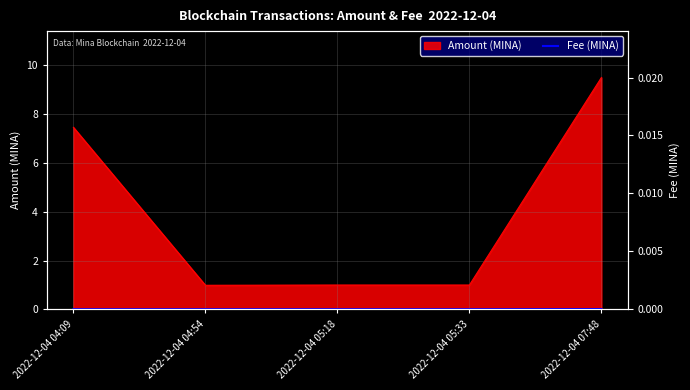

How many lines are shown in the chart?

1